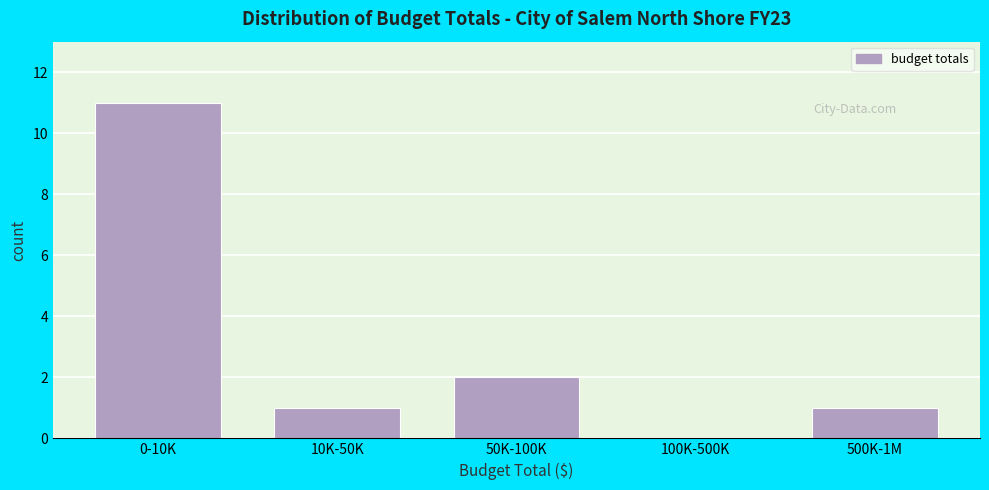

Reading left to right, list all the values displayed in this chart.

0-10K=11	10K-50K=1	50K-100K=2	100K-500K=0	500K-1M=1